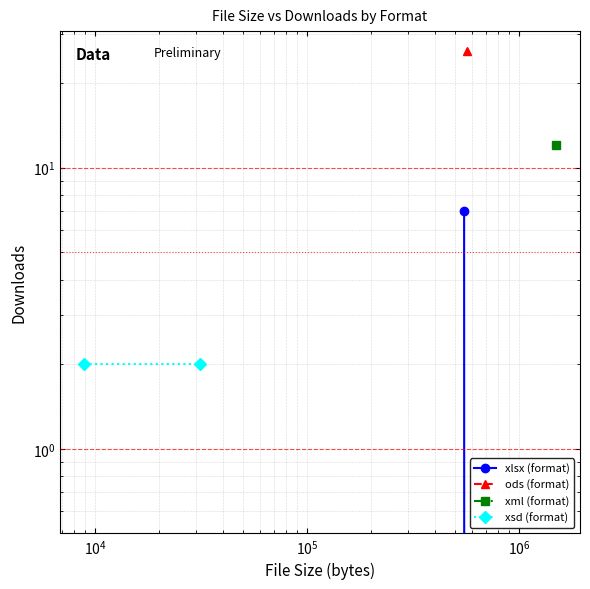

What is the average value of the xlsx (format) series?

4